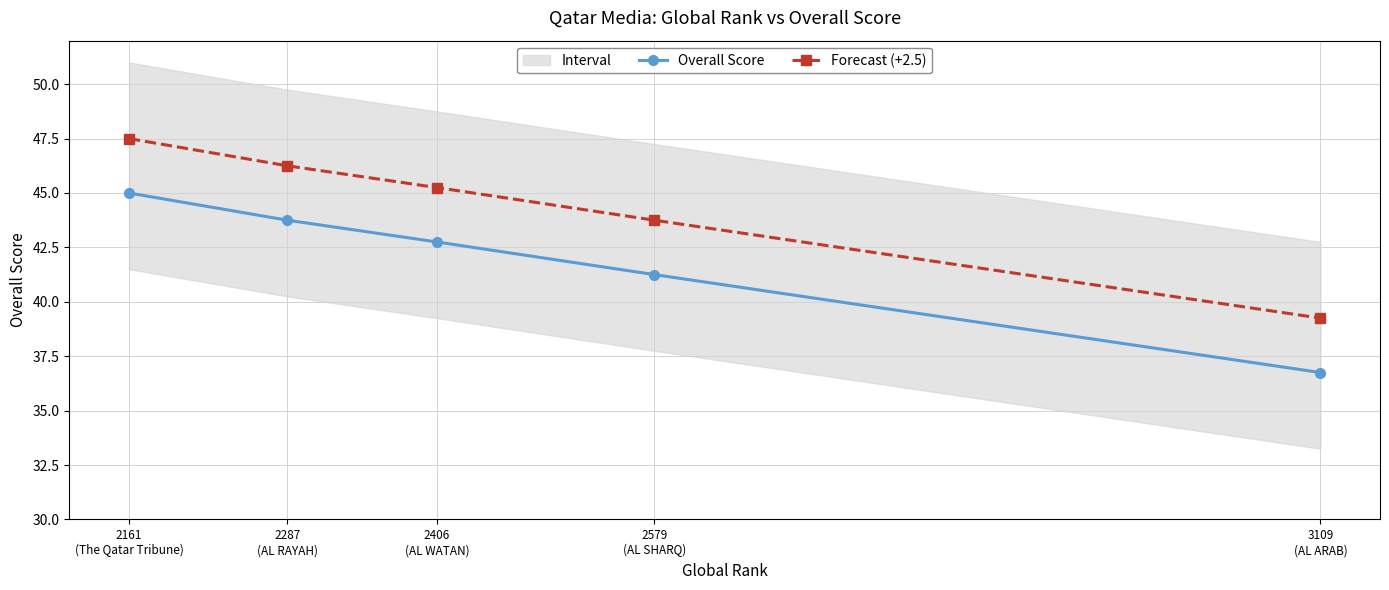

At which label is Overall Score closest to 40?

2579
(AL SHARQ)